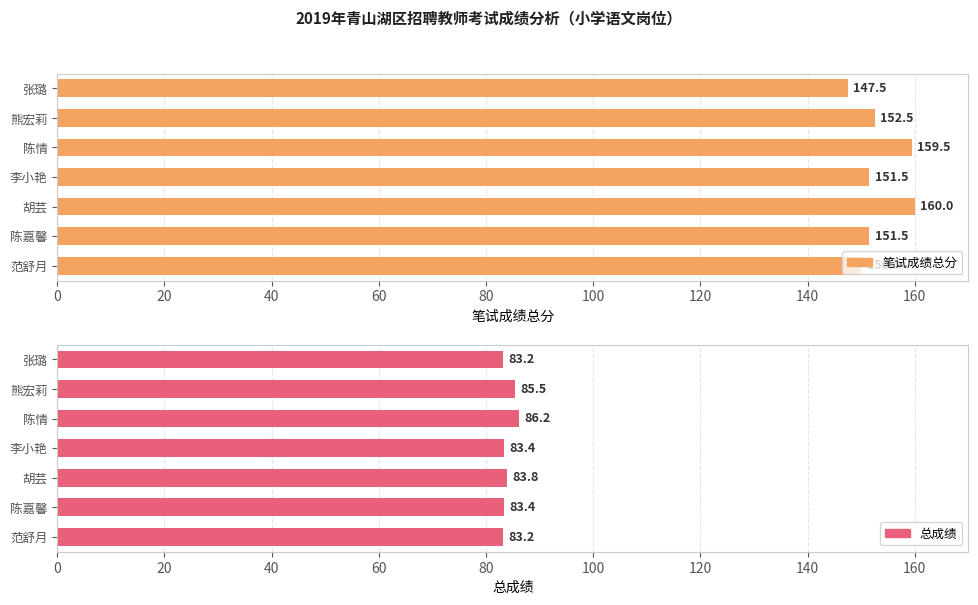

How many bars are there in total?

14